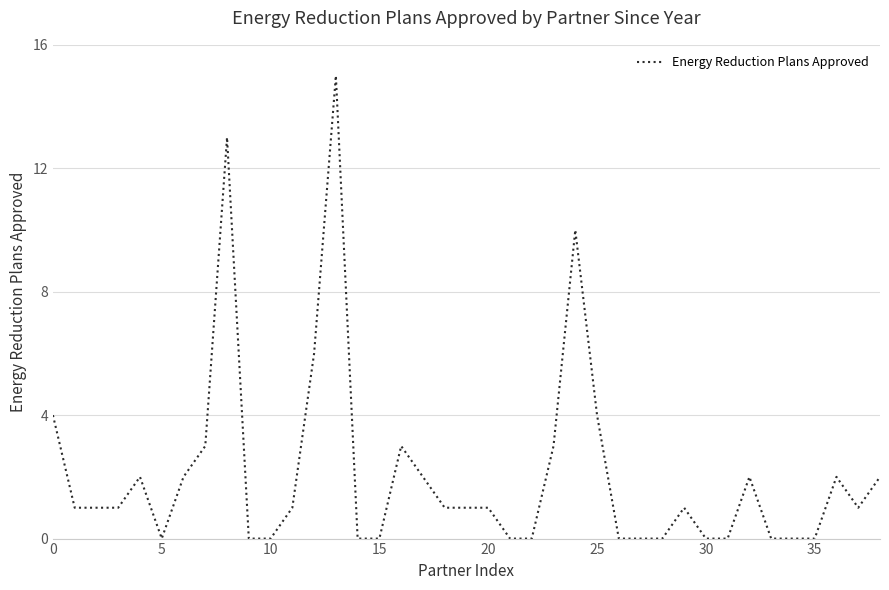

What is the difference between the maximum and minimum values?

15